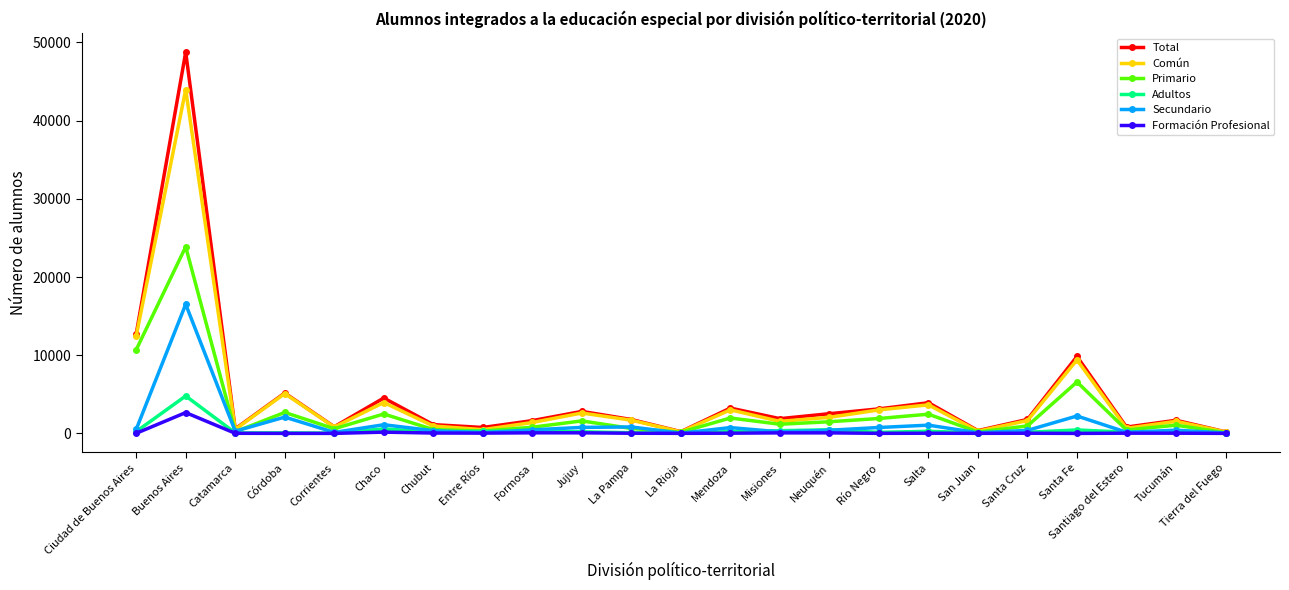

What is the maximum value shown in the chart?

48763